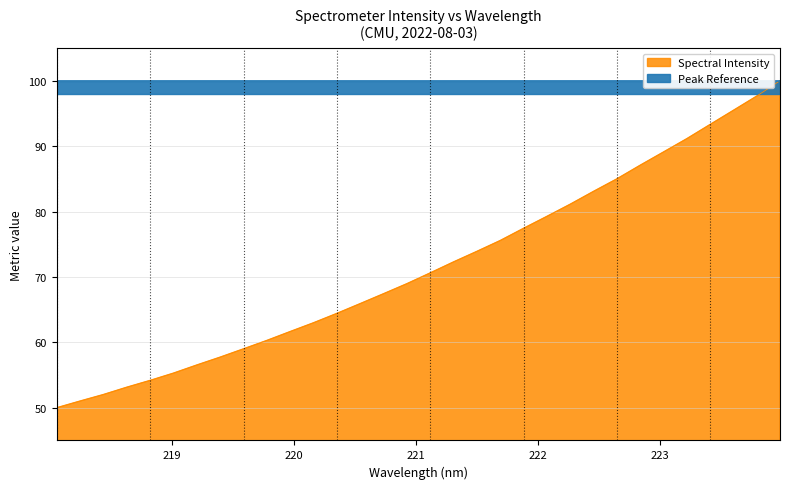

What is the change in value from 219.0156 to 221.8812?

+22.1